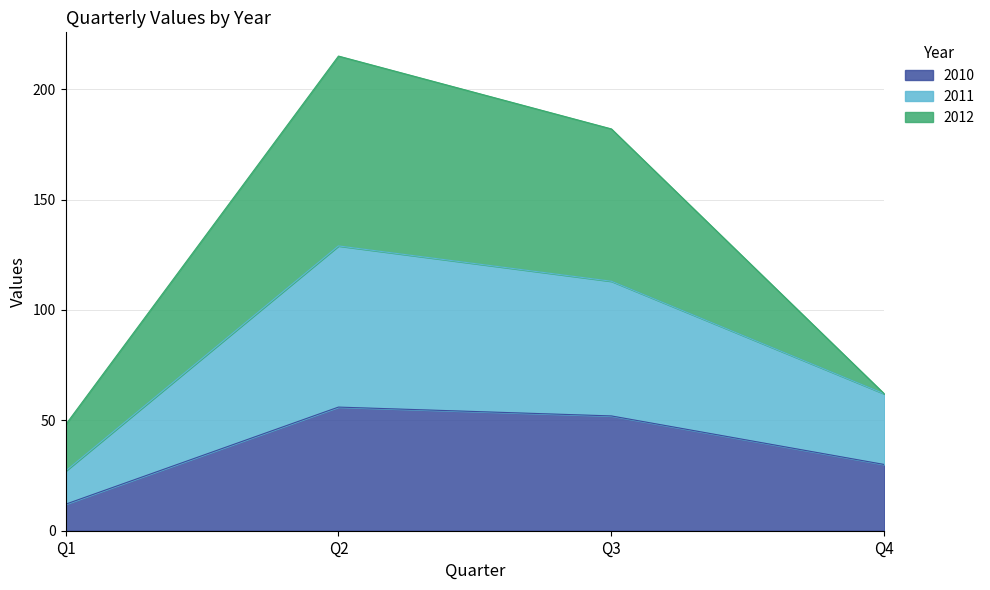

List the labels in order of 2010 value, smallest first.

Q1, Q4, Q3, Q2